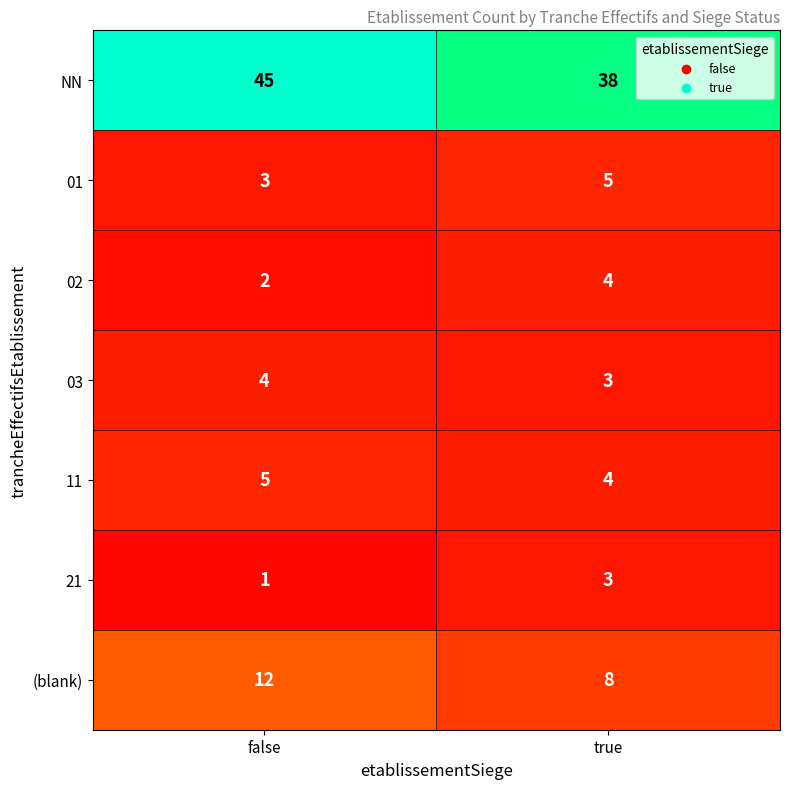

List the labels in order of 02 value, largest first.

true, false